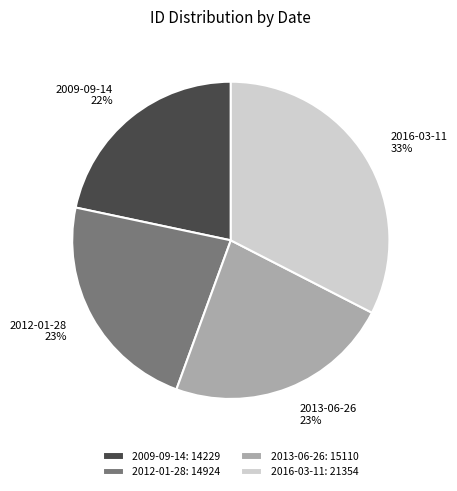

To the nearest percent, what is the average slice percentage?

25%